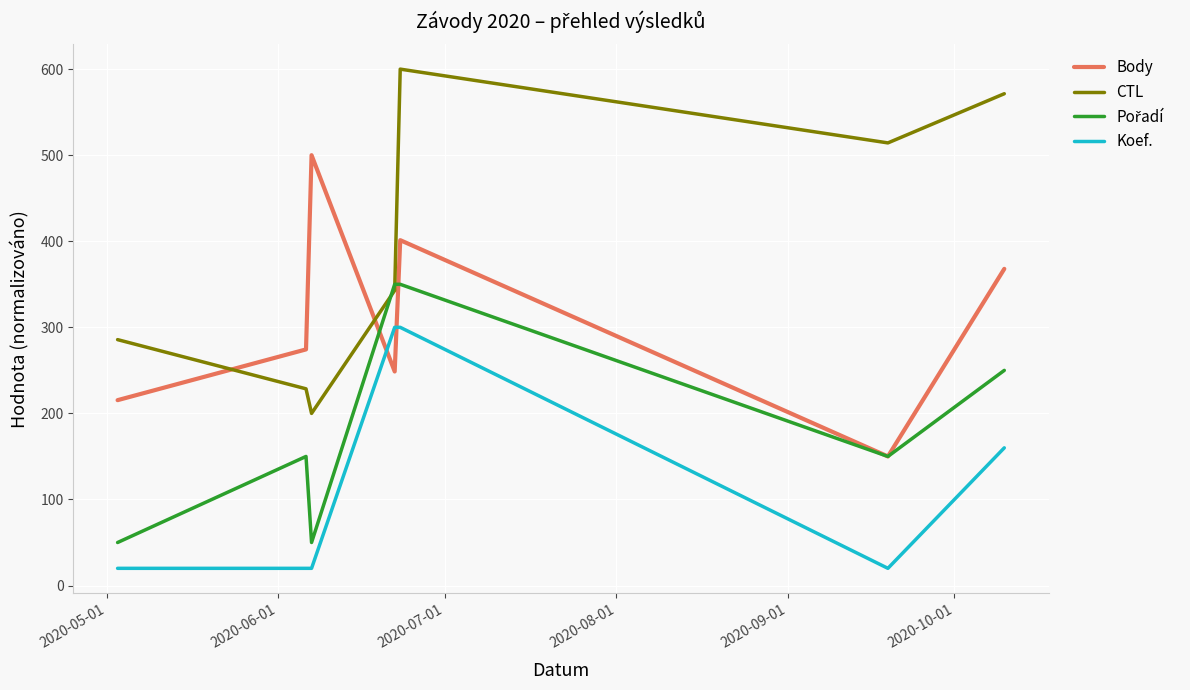

What is the lowest value of the CTL series?

200.0